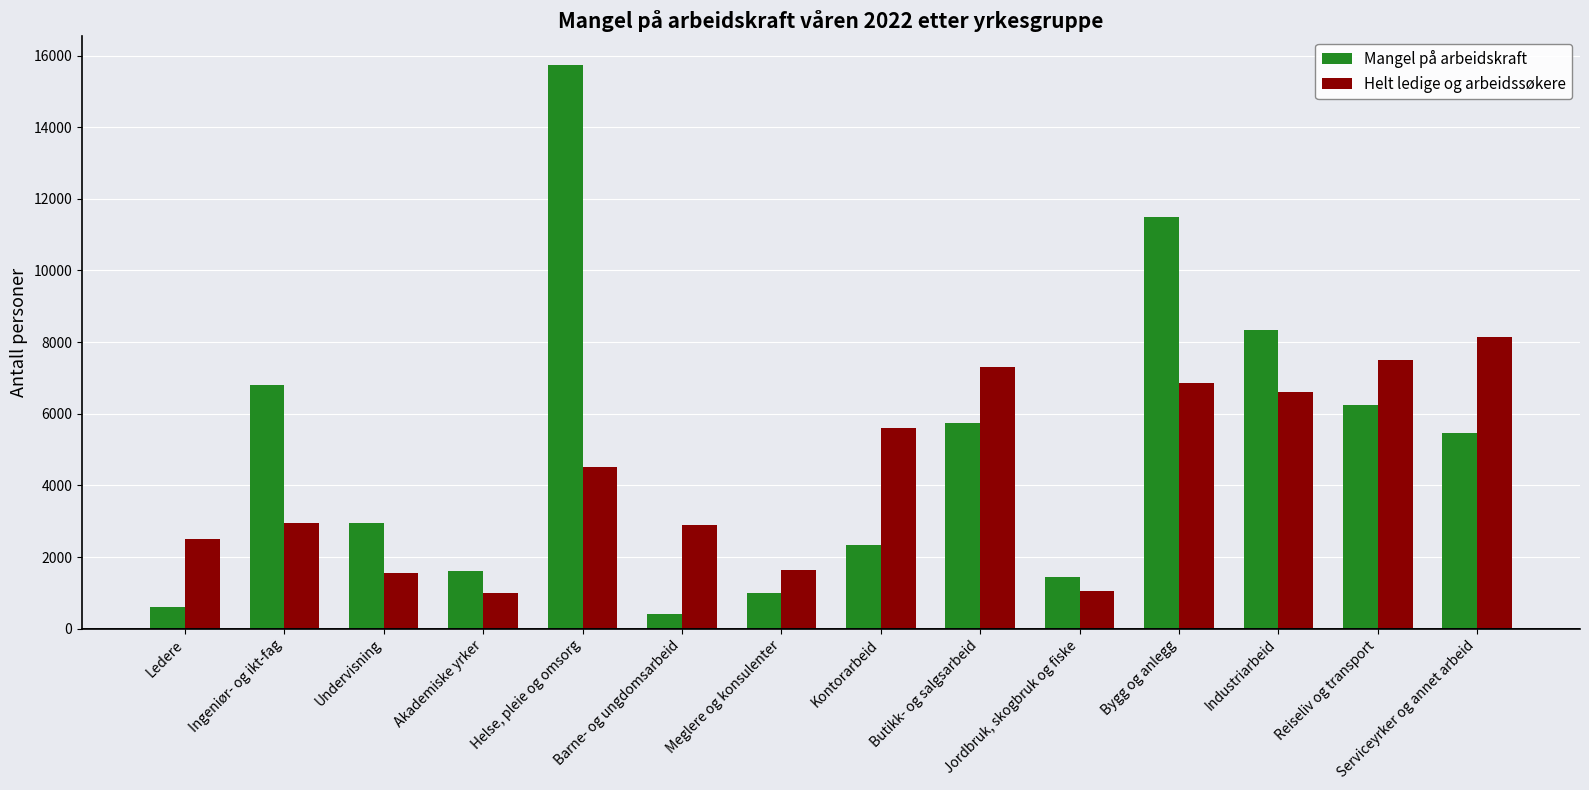

How many data points does each series have?

14